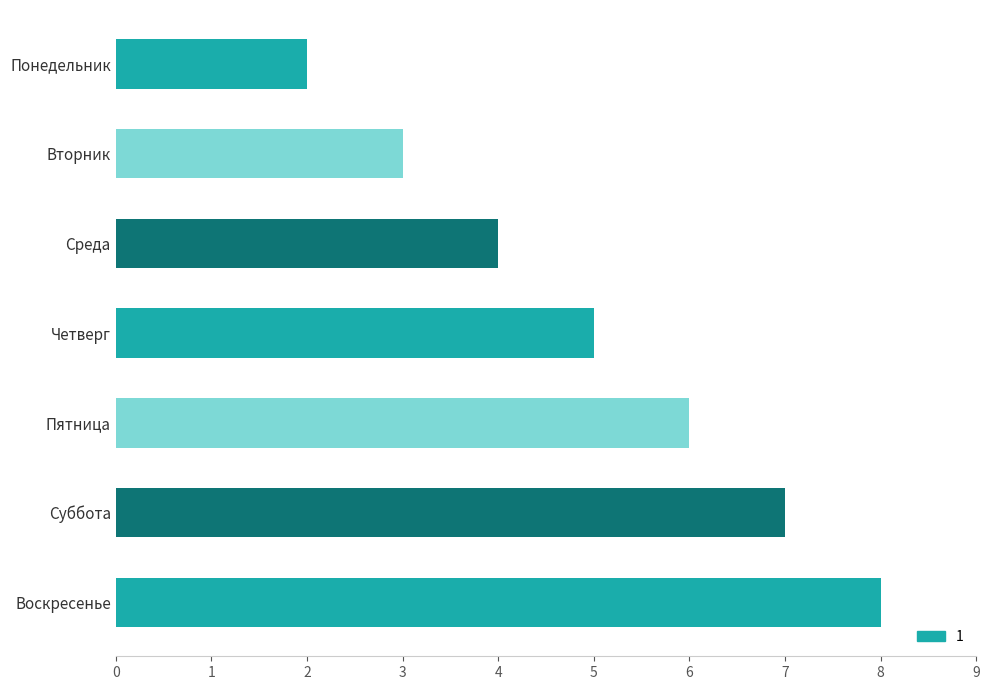

How many distinct data groups are displayed?

1